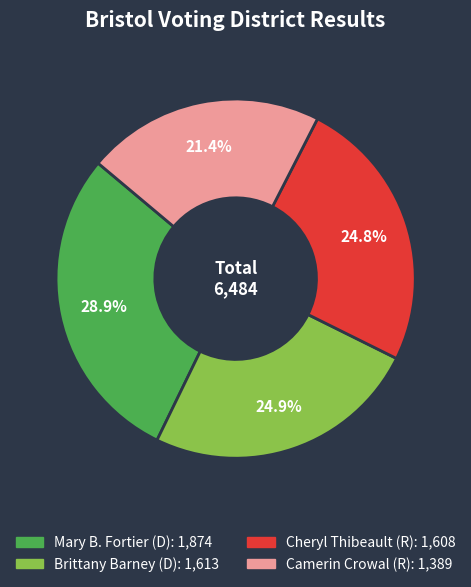

Does any single category account for the majority?

No